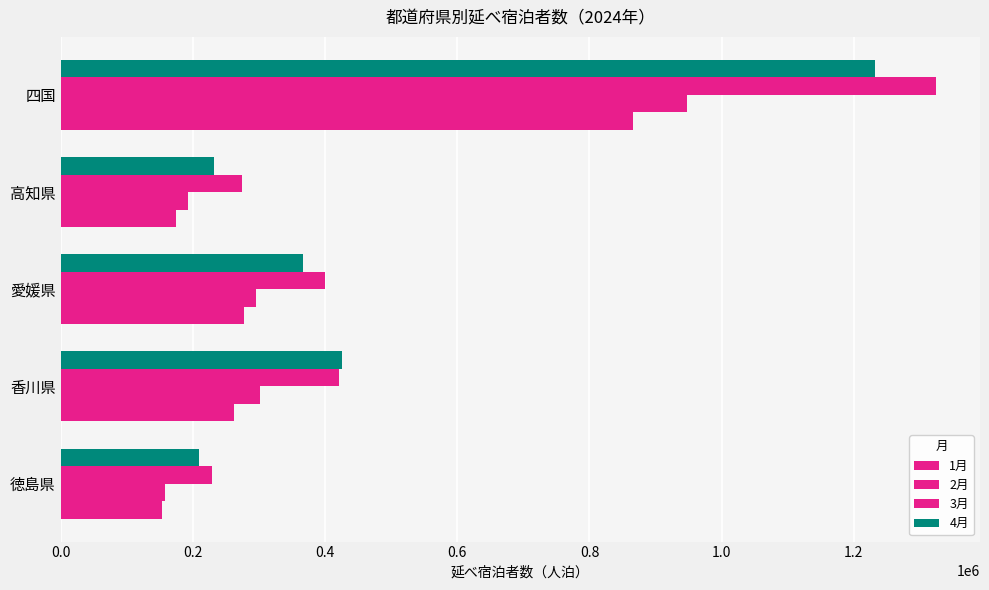

How many categories are shown in the chart?

5